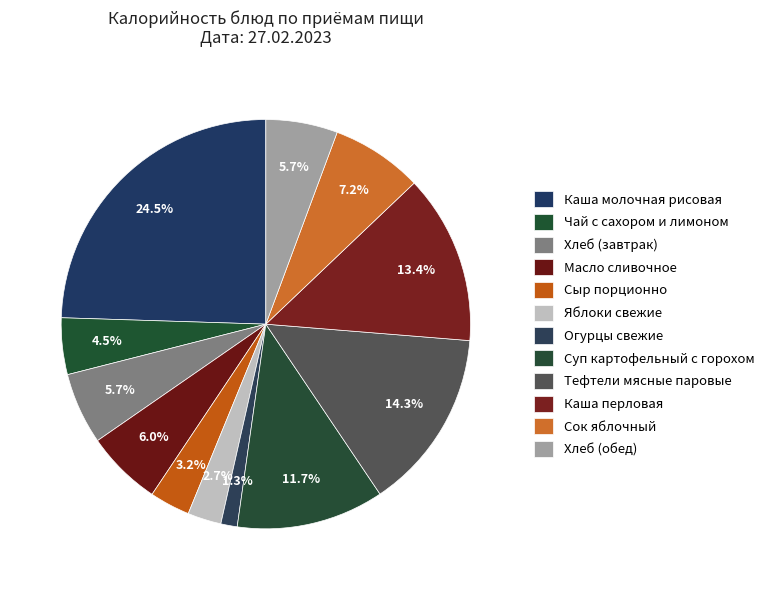

Which category has the smallest portion of the pie?

Огурцы свежие